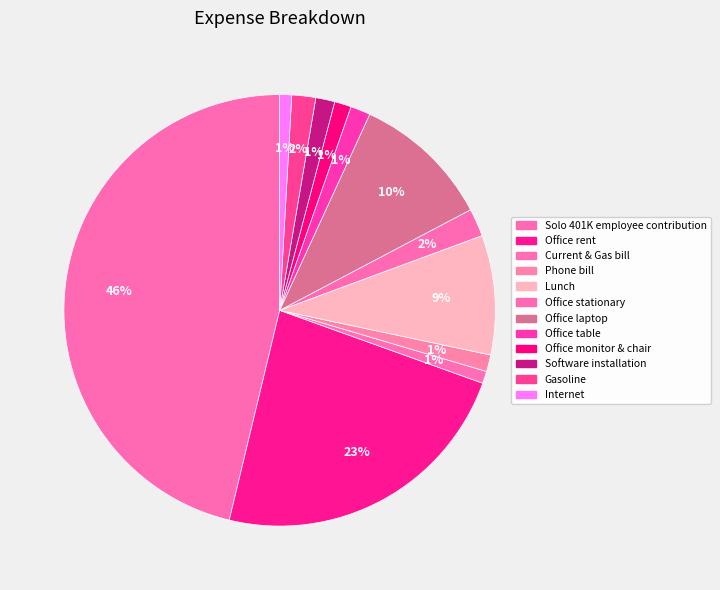

Does Gasoline account for over 50% of the chart?

No